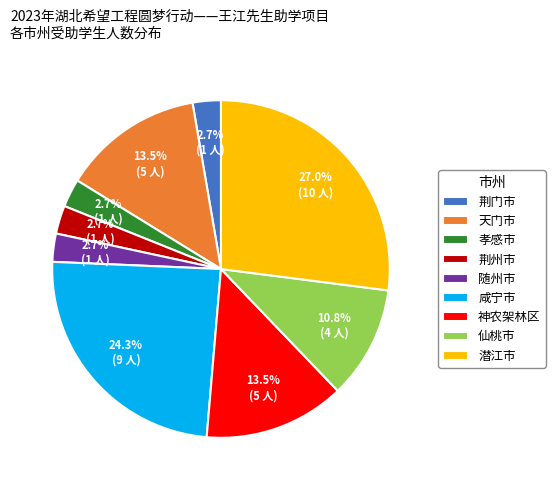

What is the ratio of the value at 神农架林区 to the value at 荆门市?

5.0